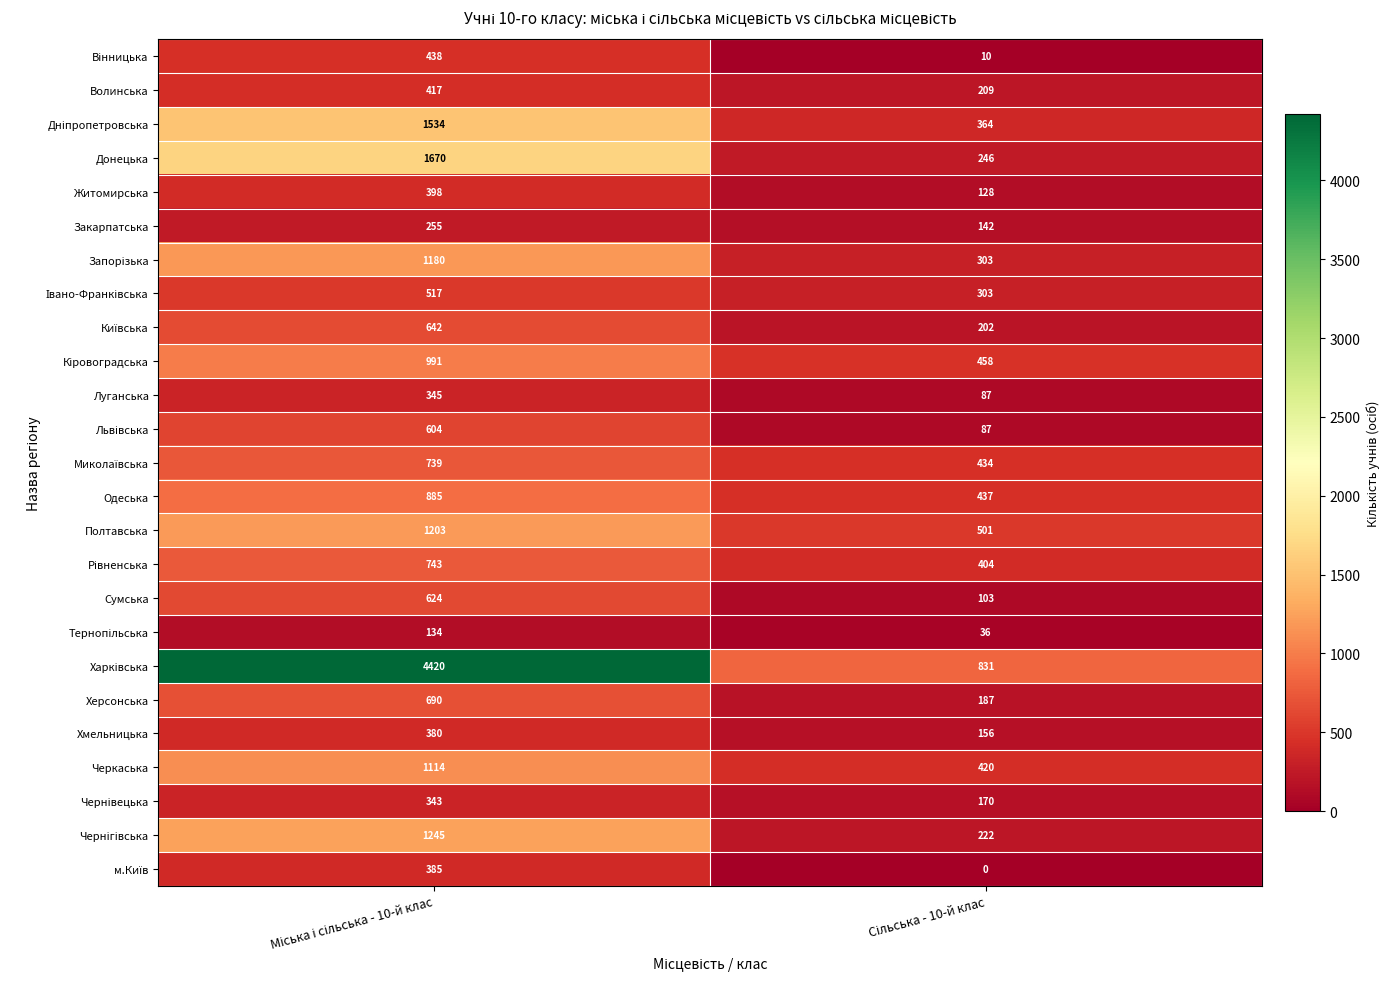

What is the greatest value displayed?

4420